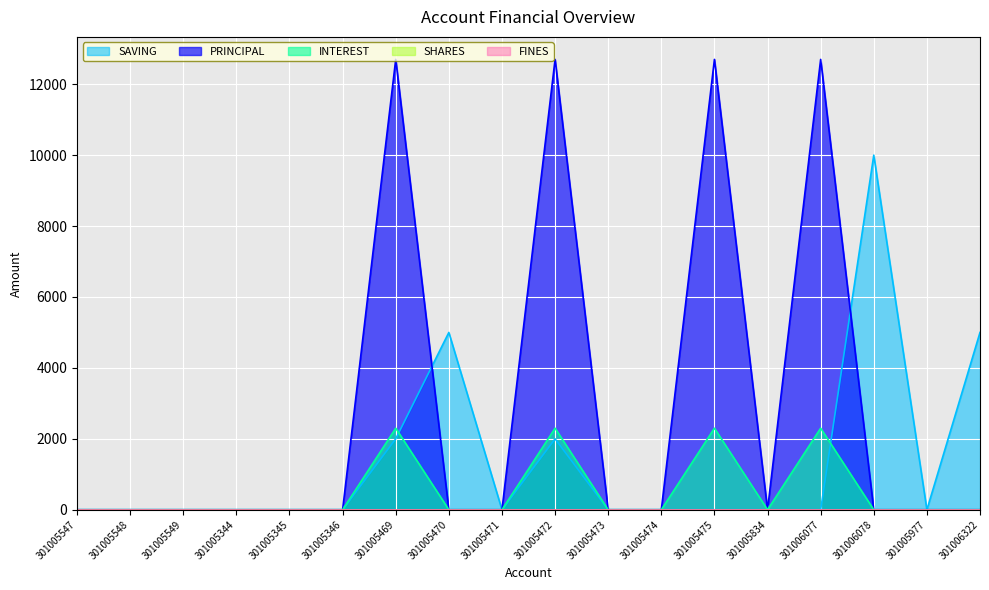

Which series changed the most between 301005470 and 301005474?

SAVING